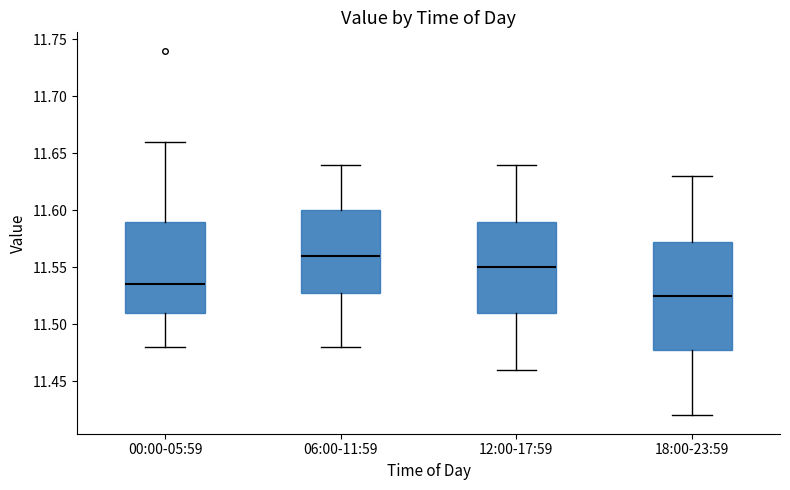

Which box's median line is the highest?

06:00-11:59